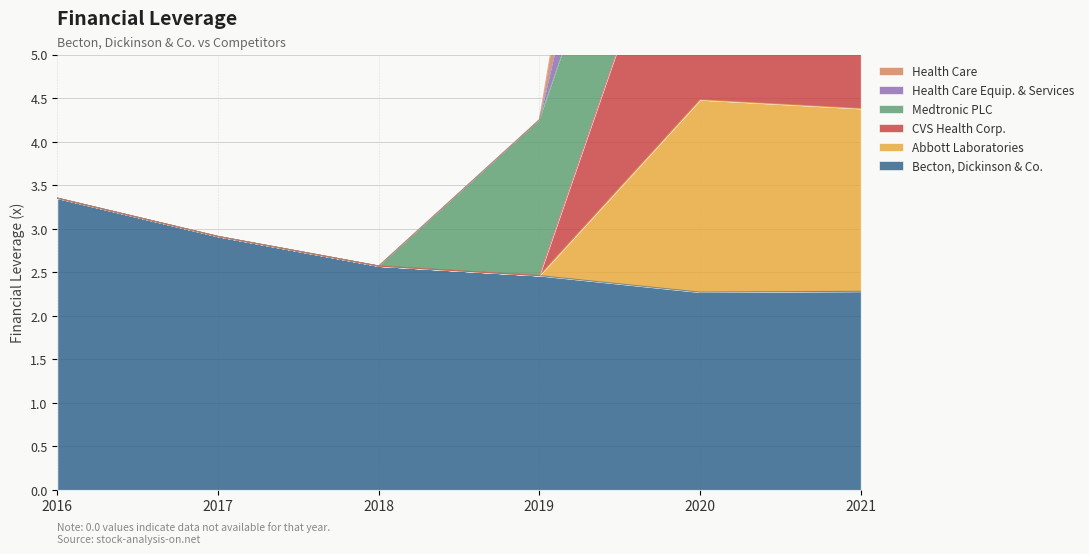

What is the difference between the maximum and minimum values in the Health Care Equip. & Services series?

9.7